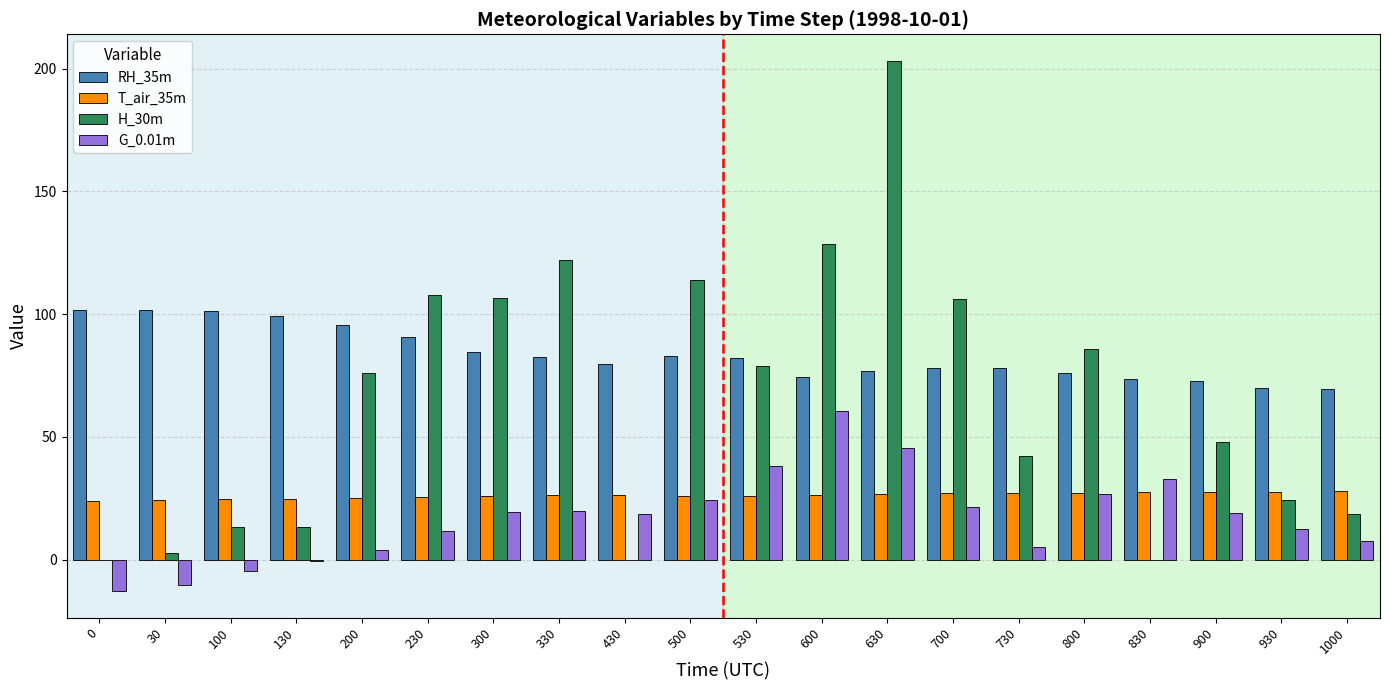

Is it true that T_air_35m equals 37.7 at 300?

False